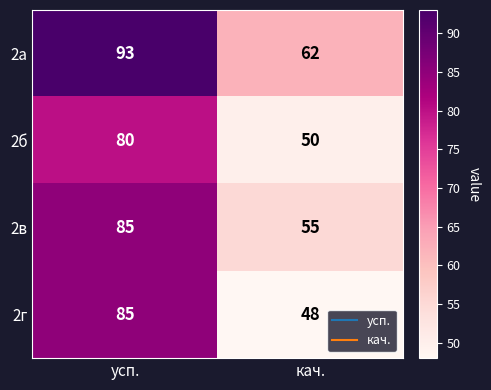

At how many categories does at least one series exceed 75?

1